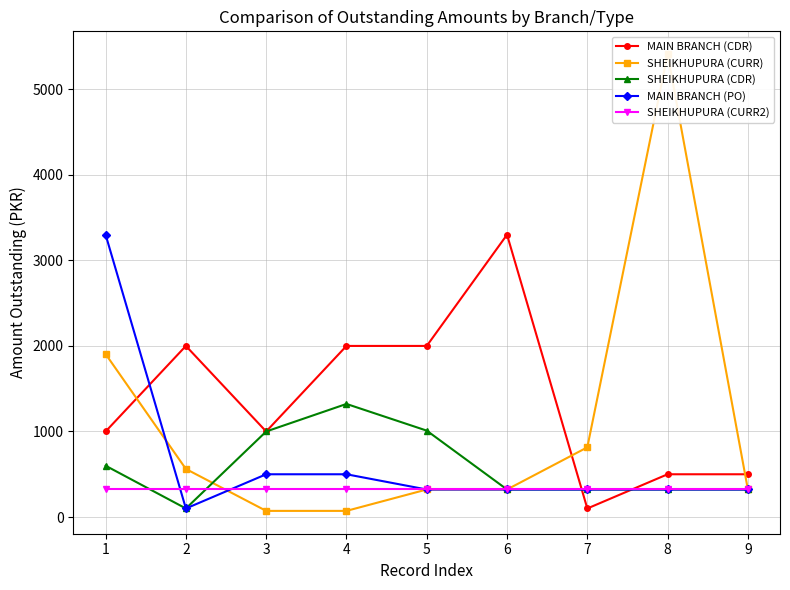

Reading left to right, extract all data points from this chart.

MAIN BRANCH (CDR): 1000	2000	1000	2000	2000	3300	100	500	500
SHEIKHUPURA (CURR): 1905	562	72	72	322	322	815	5410	322
SHEIKHUPURA (CDR): 600	100	1000	1322	1010	322	322	322	322
MAIN BRANCH (PO): 3300	100	500	500	322	322	322	322	322
SHEIKHUPURA (CURR2): 322	322	322	322	322	322	322	322	322